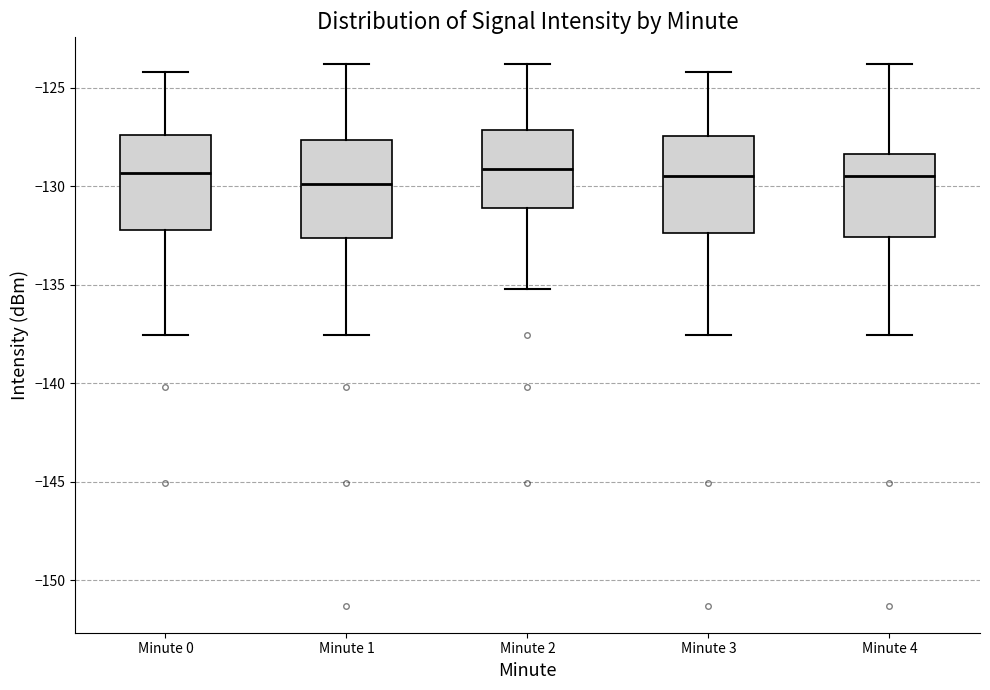

Reading left to right, read every box against the y-axis: the position of its median line, the range the box covers, and the ends of its whiskers. The values are not printed on the chart, so give them approximately, as read against the axis.

Minute 0: median -129.5, box -132.0 to -127.5, whiskers -137.5 to -124.0
Minute 1: median -130.0, box -132.5 to -127.5, whiskers -137.5 to -124.0
Minute 2: median -129.0, box -131.0 to -127.0, whiskers -135.0 to -124.0
Minute 3: median -129.5, box -132.5 to -127.5, whiskers -137.5 to -124.0
Minute 4: median -129.5, box -132.5 to -128.5, whiskers -137.5 to -124.0